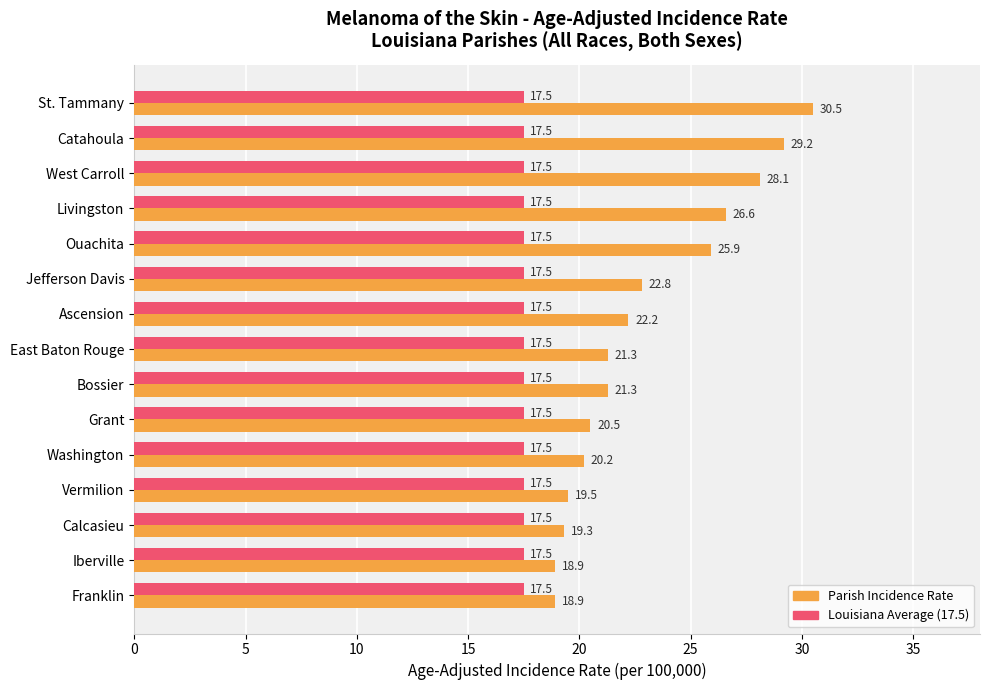

What is the total value across all series at Washington?

37.7